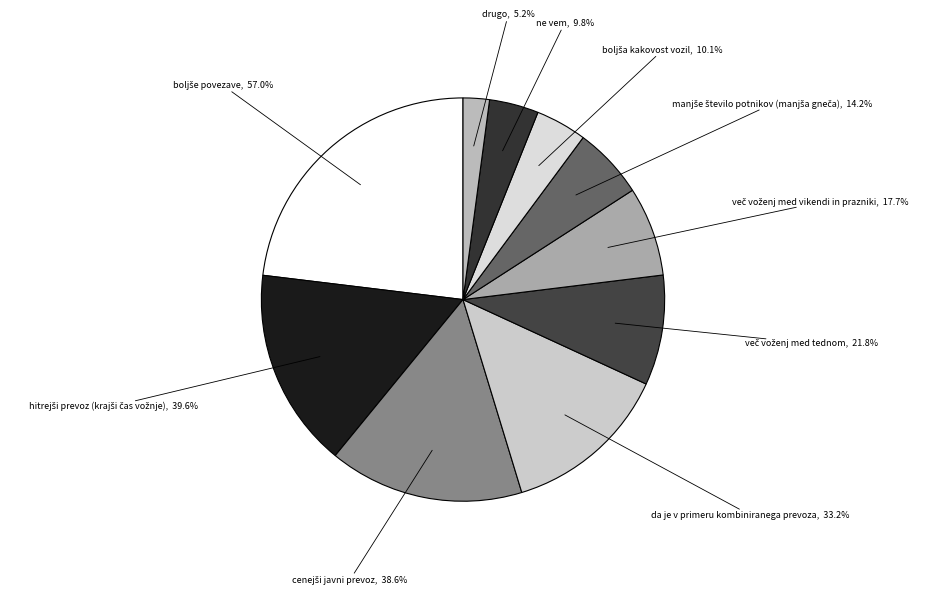

How much of the chart is everything except hitrejši prevoz (krajši čas vožnje)?

84.0%